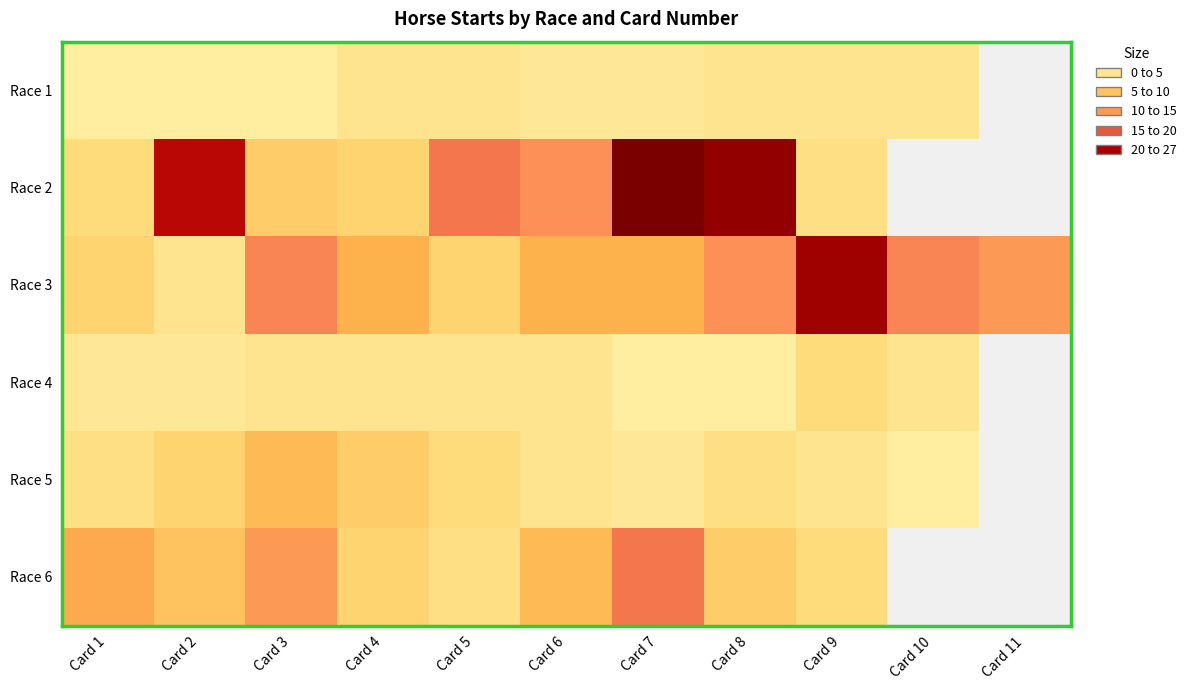

Which series has the widest spread of values?

Race 2